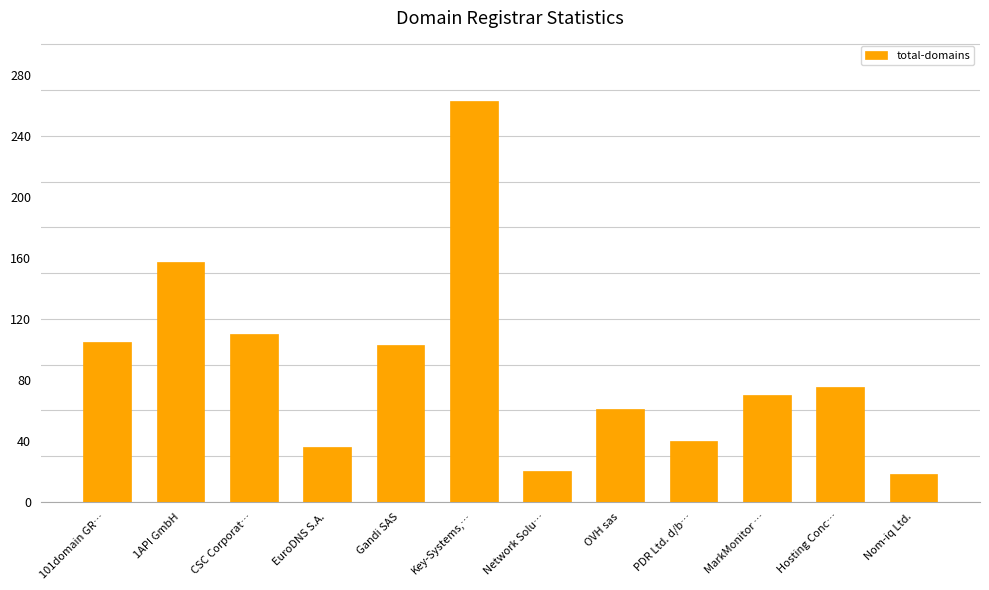

True or false: the data shows 62 at PDR Ltd. d/b….

False